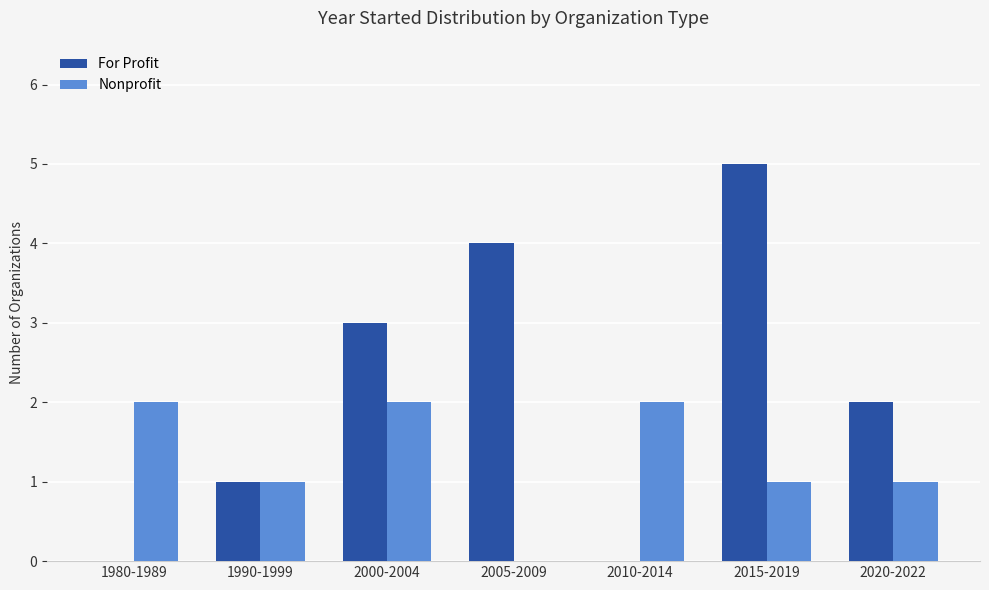

Which series changed the most between 1980-1989 and 2005-2009?

For Profit